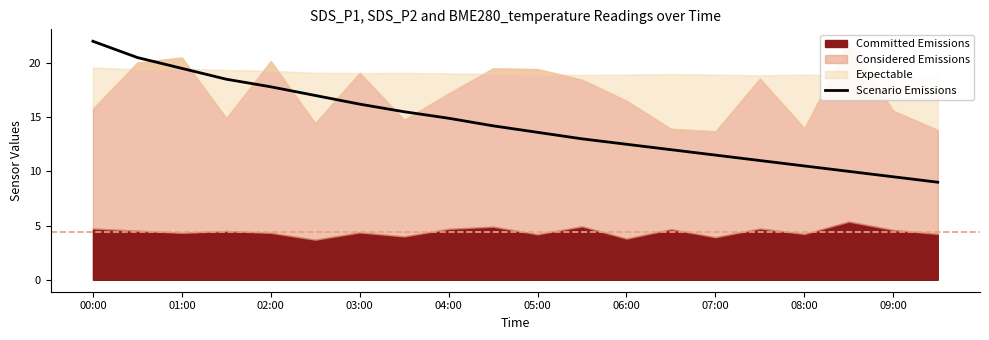

What is the lowest value of the Scenario Emissions series?

9.0